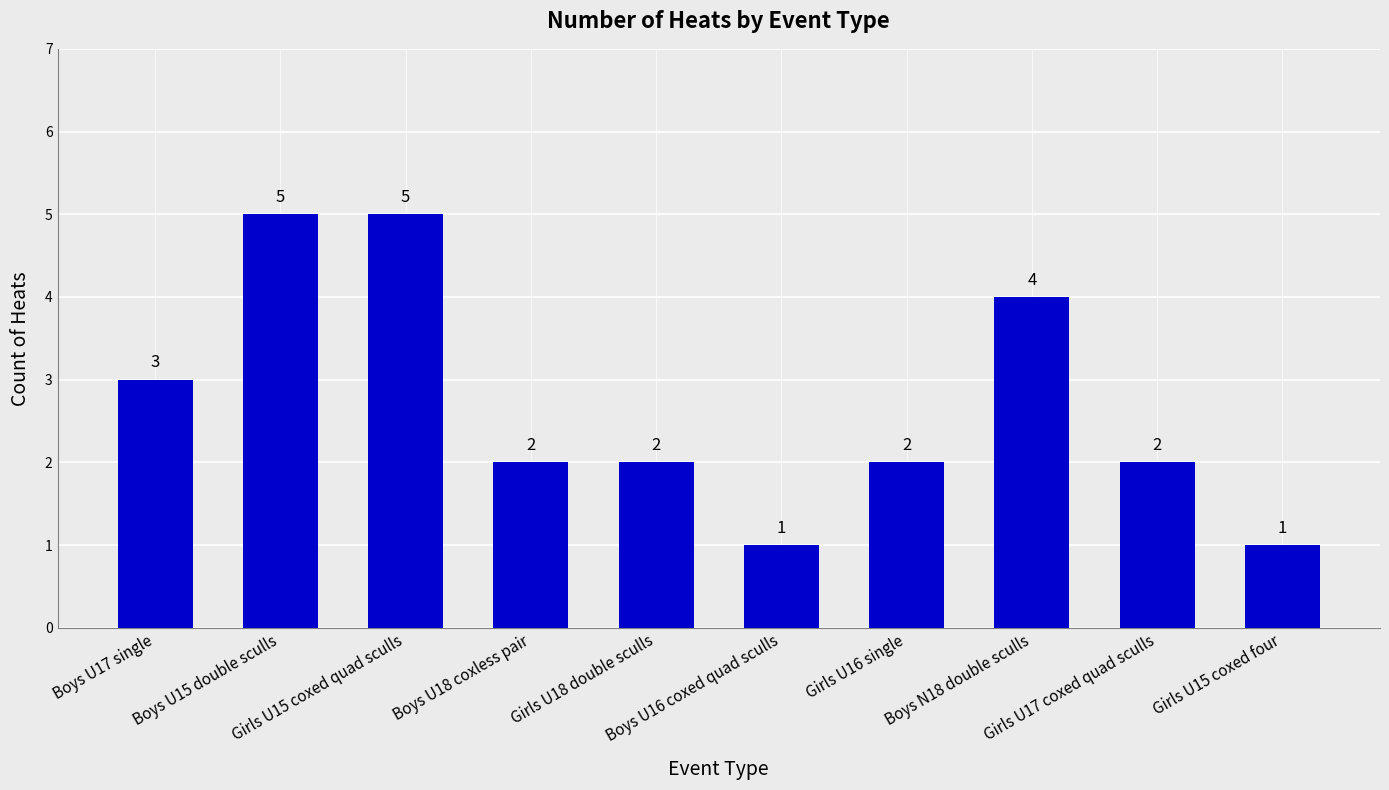

What is the label of the 10th bar from the left?

Girls U15 coxed four